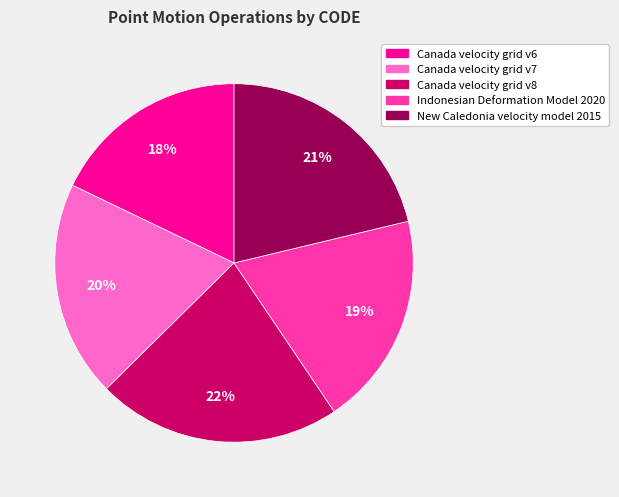

The Canada velocity grid v7 slice represents 33% of the pie. True or false?

False